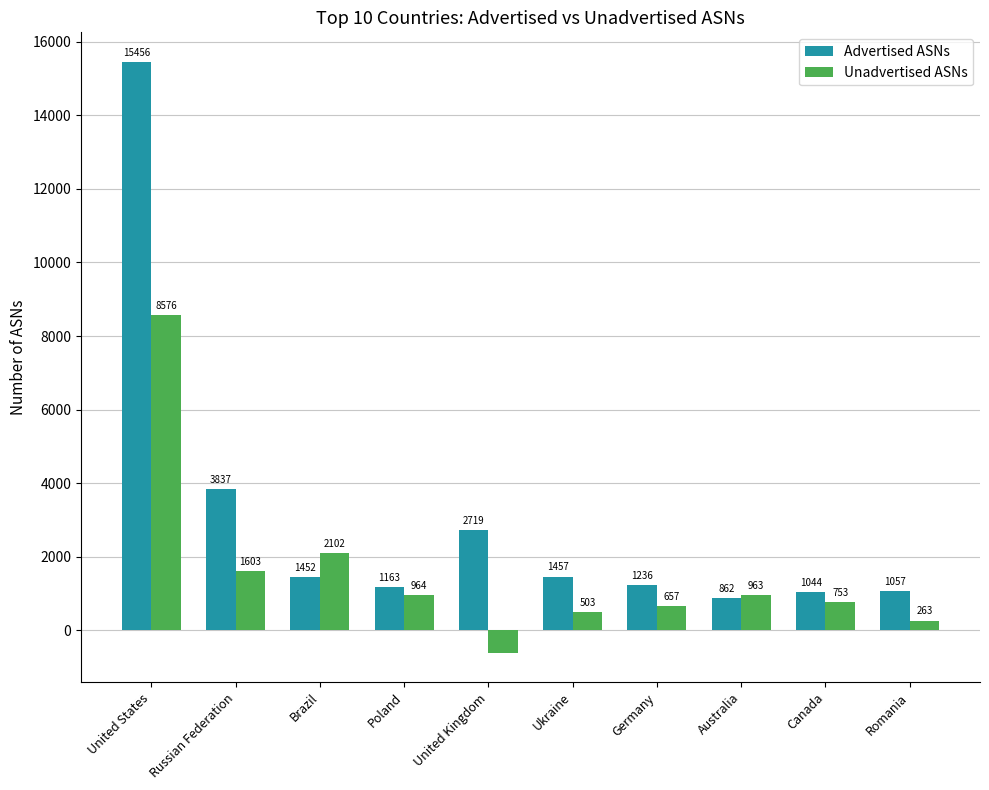

Are the bars horizontal?

No